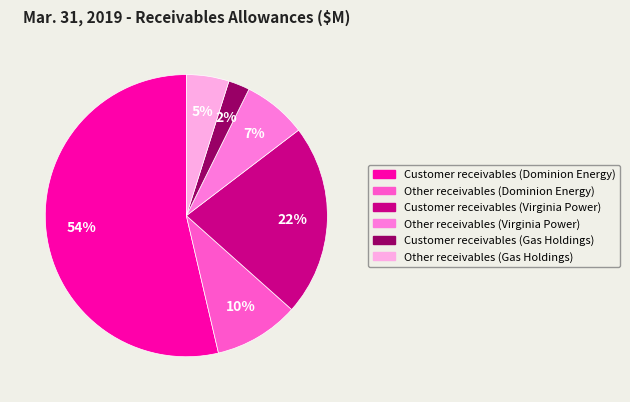

What percentage is the Other receivables (Virginia Power) slice, to the nearest percent?

7%